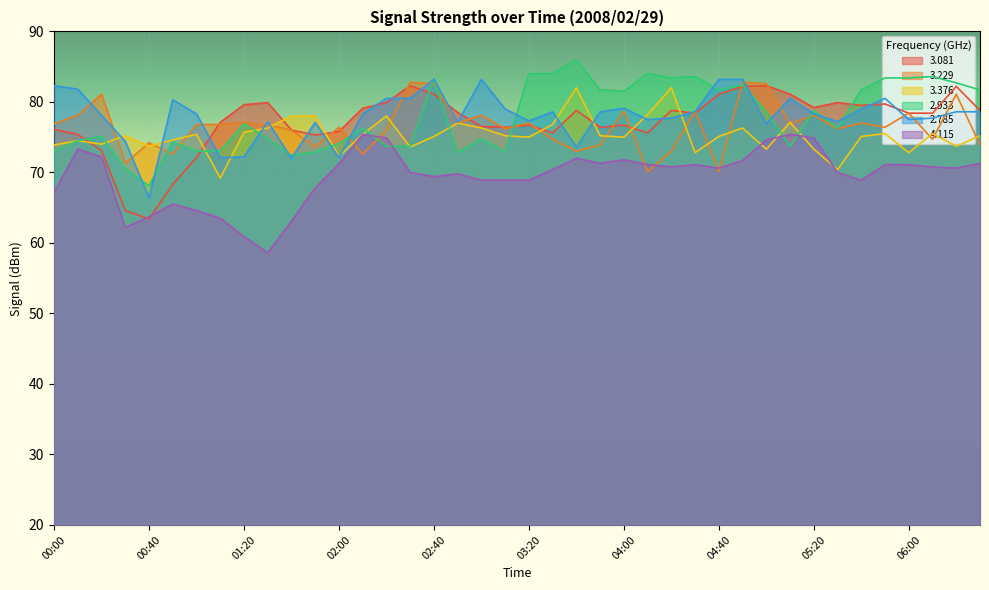

At which category does 2.785 reach its first local valley?

00:40